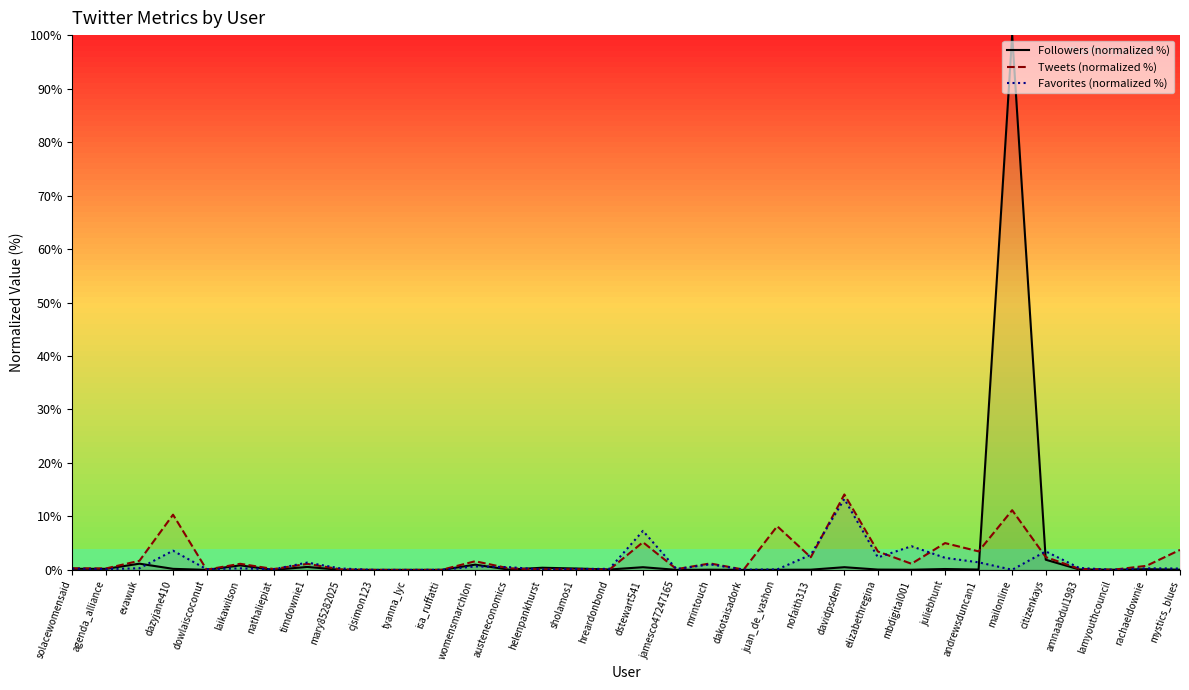

What is the total value across all series at juliebhunt?

7.4